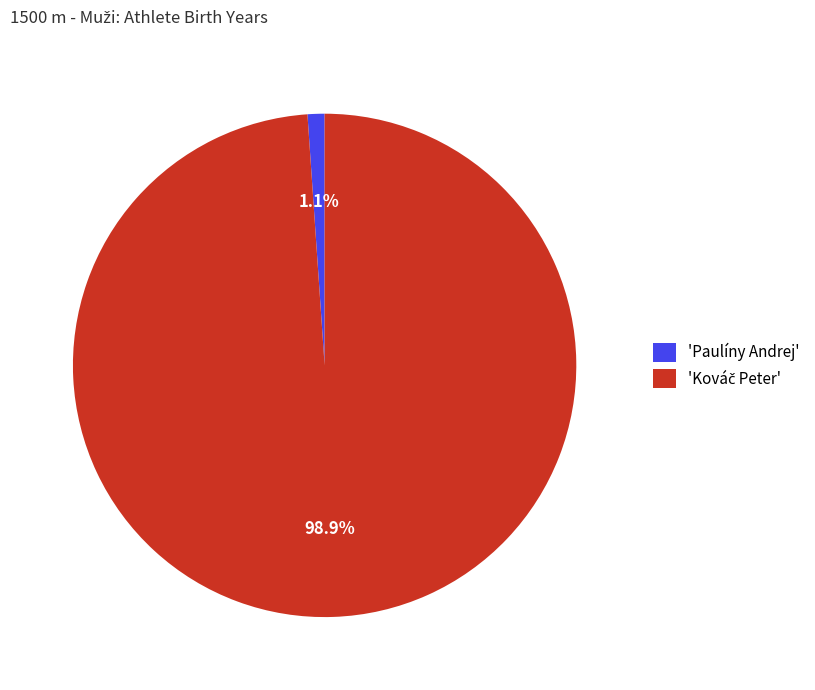

Is there any slice that represents more than half of the pie?

Yes